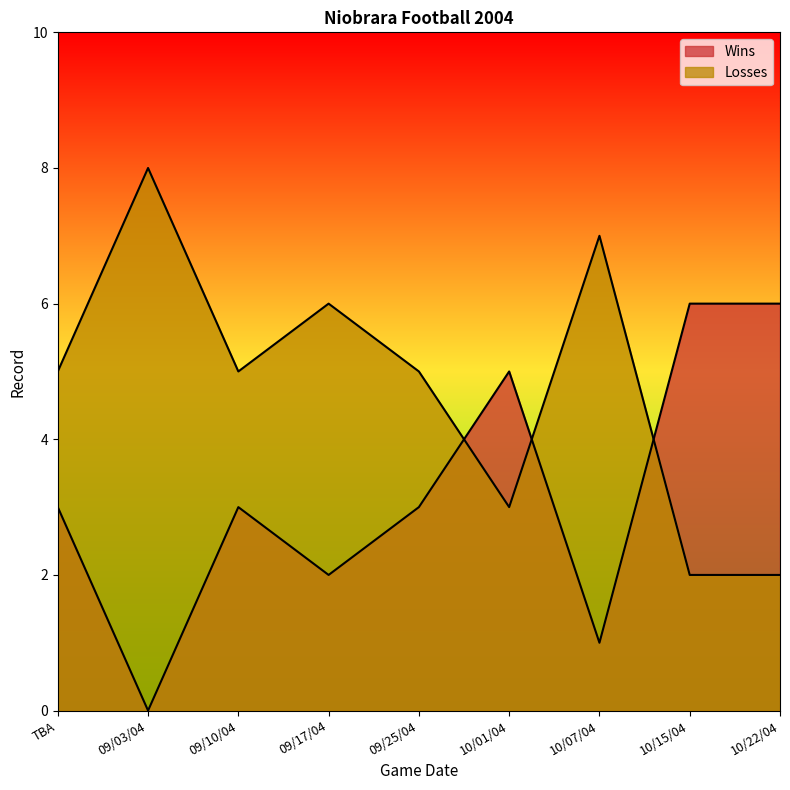

How many data points in Losses are less than 5?

3